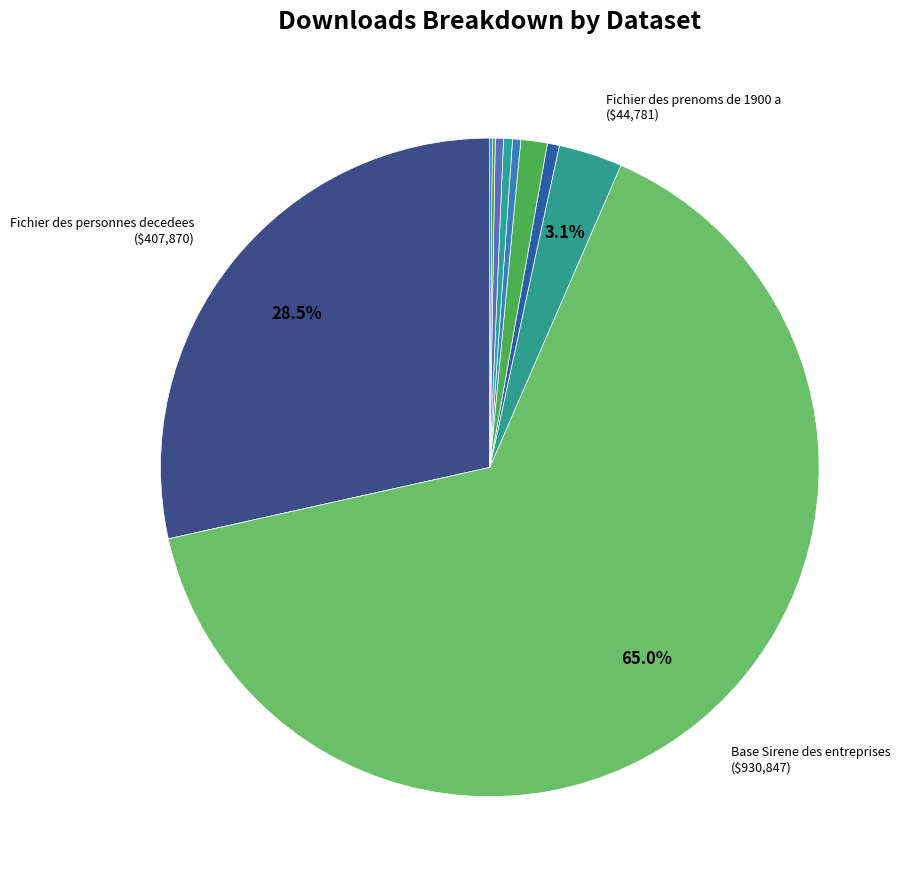

Which category has the biggest portion of the pie?

Base Sirene des entreprises